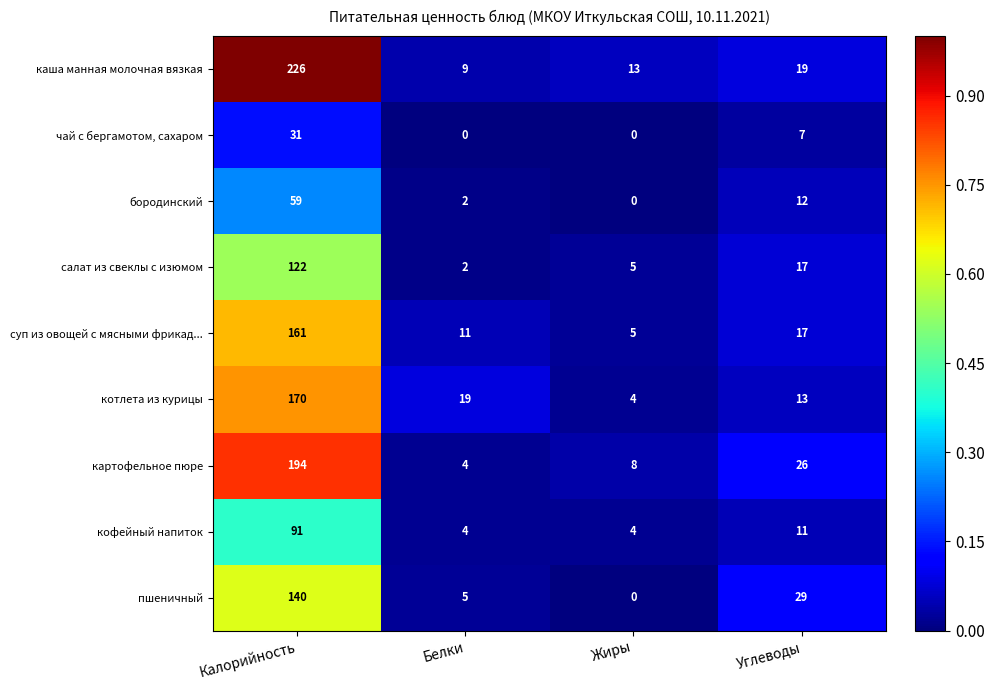

Which series changed the most between Калорийность and Белки?

каша манная молочная вязкая